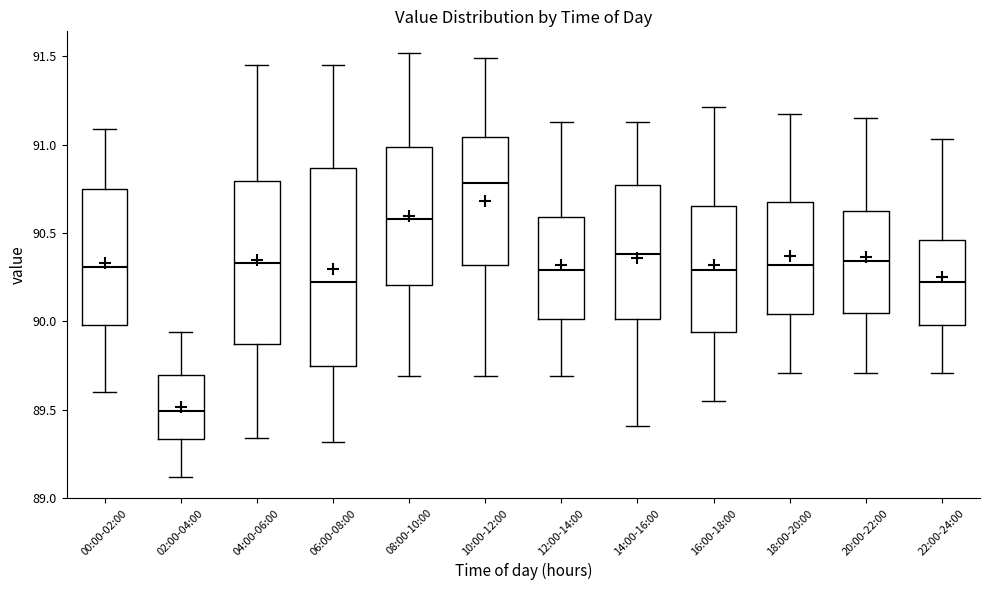

Reading left to right, transcribe this box plot: for each box, give where its median line is, the range the box spans, and where its two whiskers end, as read against the y-axis. The values are not printed on the chart, so give them approximately, as read against the axis.

00:00-02:00: median 90.30, box 90.00 to 90.75, whiskers 89.60 to 91.10
02:00-04:00: median 89.50, box 89.35 to 89.70, whiskers 89.10 to 89.95
04:00-06:00: median 90.35, box 89.85 to 90.80, whiskers 89.35 to 91.45
06:00-08:00: median 90.20, box 89.75 to 90.85, whiskers 89.30 to 91.45
08:00-10:00: median 90.60, box 90.20 to 91.00, whiskers 89.70 to 91.50
10:00-12:00: median 90.80, box 90.30 to 91.05, whiskers 89.70 to 91.50
12:00-14:00: median 90.30, box 90.00 to 90.60, whiskers 89.70 to 91.15
14:00-16:00: median 90.40, box 90.00 to 90.75, whiskers 89.40 to 91.15
16:00-18:00: median 90.30, box 89.95 to 90.65, whiskers 89.55 to 91.20
18:00-20:00: median 90.30, box 90.05 to 90.70, whiskers 89.70 to 91.15
20:00-22:00: median 90.35, box 90.05 to 90.65, whiskers 89.70 to 91.15
22:00-24:00: median 90.20, box 90.00 to 90.45, whiskers 89.70 to 91.05